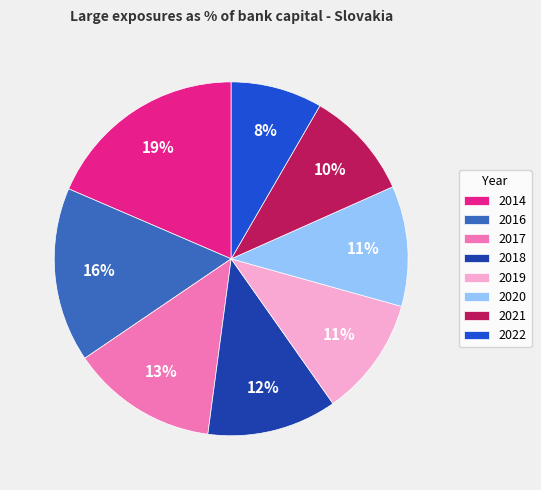

Is the sum of 2021 and 2014 greater than half?

No